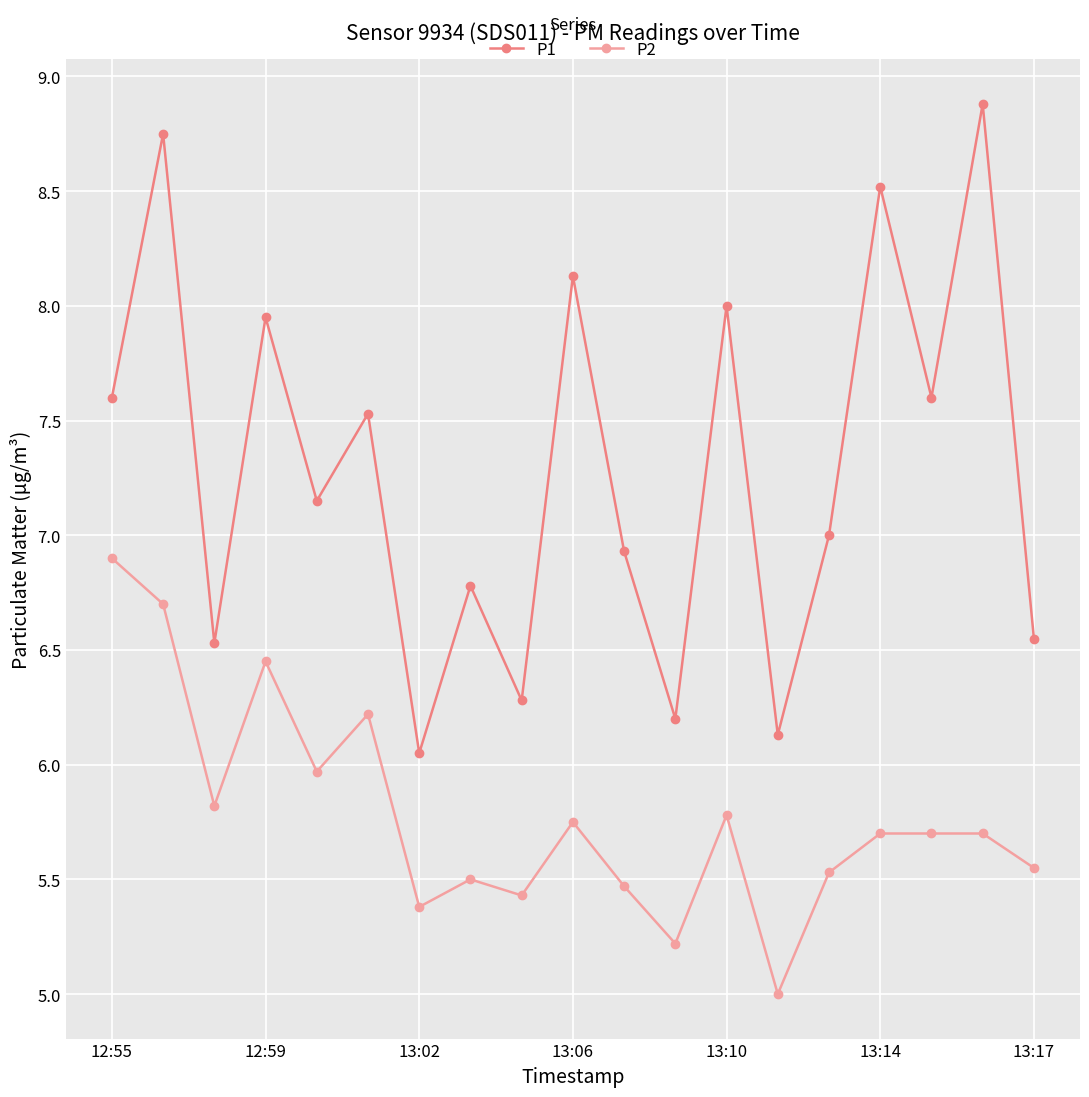

What is the difference between the maximum and second lowest values in the P2 series?

1.7